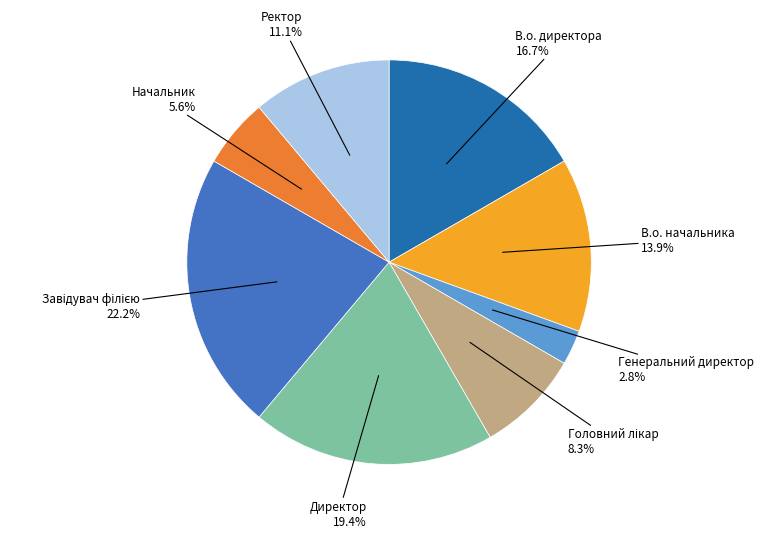

Is there any slice that represents more than half of the pie?

No